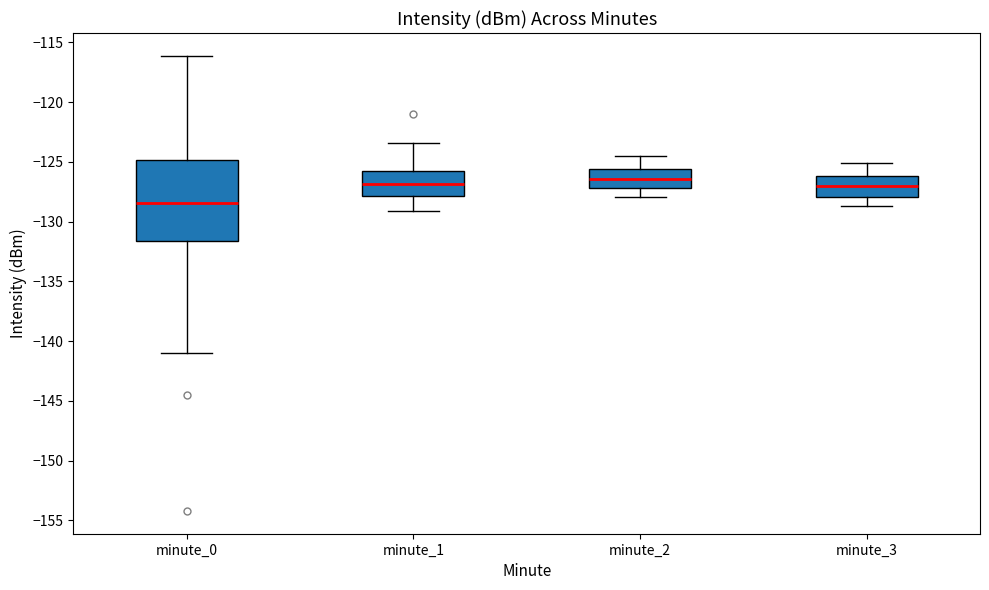

Reading left to right, read every box against the y-axis: the position of its median line, the range the box covers, and the ends of its whiskers. The values are not printed on the chart, so give them approximately, as read against the axis.

minute_0: median -128.5, box -131.5 to -125.0, whiskers -141.0 to -116.0
minute_1: median -127.0, box -128.0 to -126.0, whiskers -129.0 to -123.5
minute_2: median -126.5, box -127.0 to -125.5, whiskers -128.0 to -124.5
minute_3: median -127.0, box -128.0 to -126.0, whiskers -128.5 to -125.0